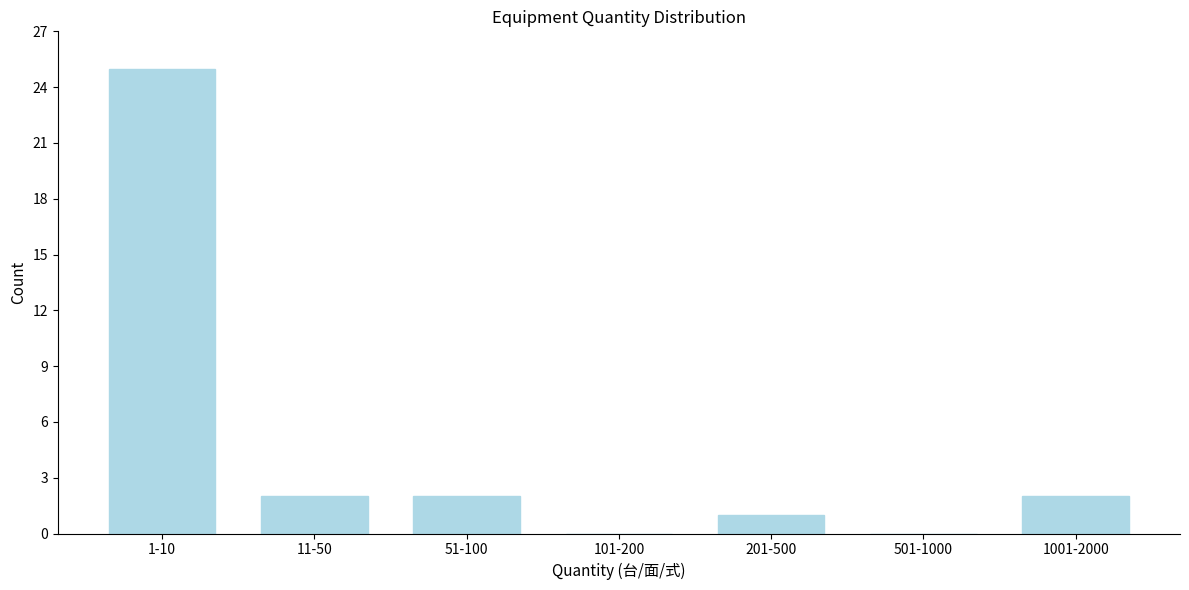

Reading right to left, transcribe all the data shown in this chart.

1001-2000=2	501-1000=0	201-500=1	101-200=0	51-100=2	11-50=2	1-10=25